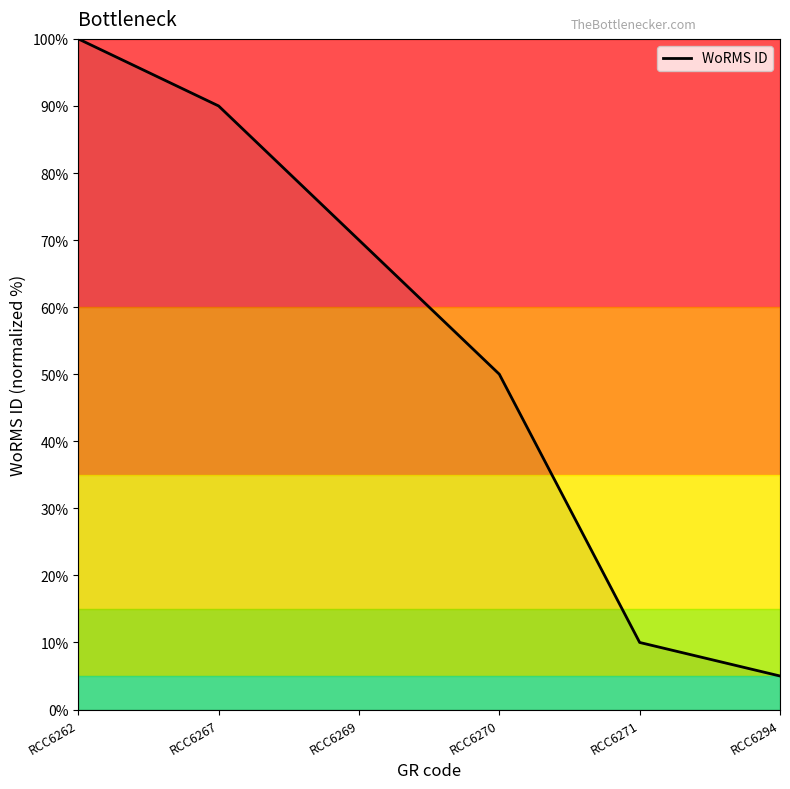

What is the change in value from RCC6271 to RCC6294?

-5